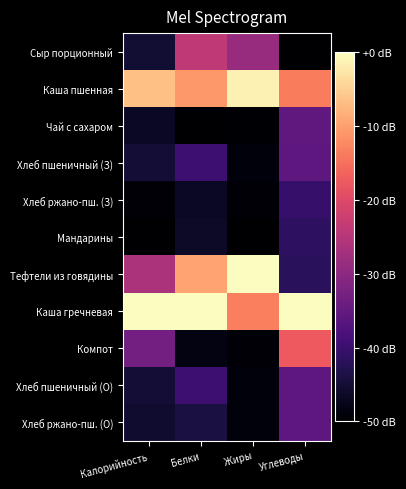

Which series has the largest range (max minus min)?

Тефтели из говядины